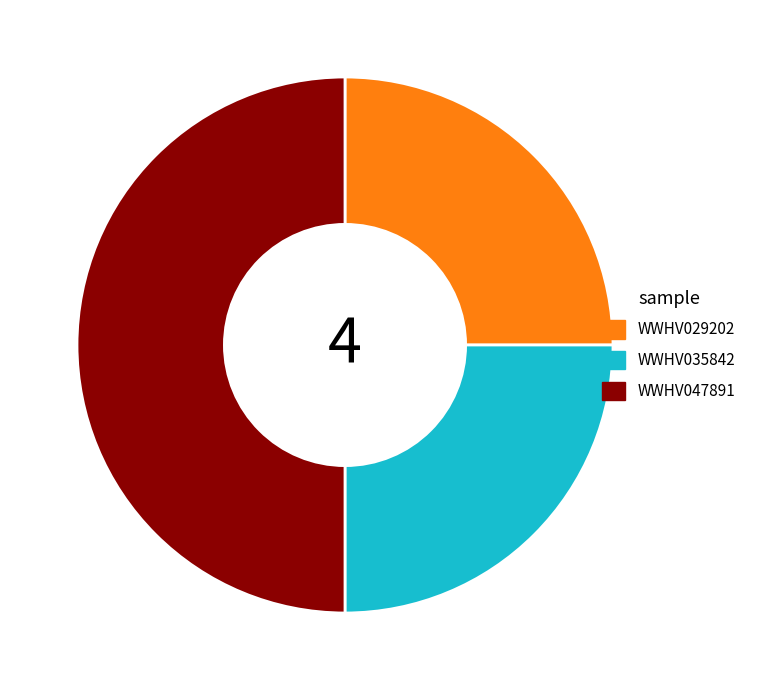

Do WWHV035842 and WWHV047891 together represent more than half of the pie?

Yes